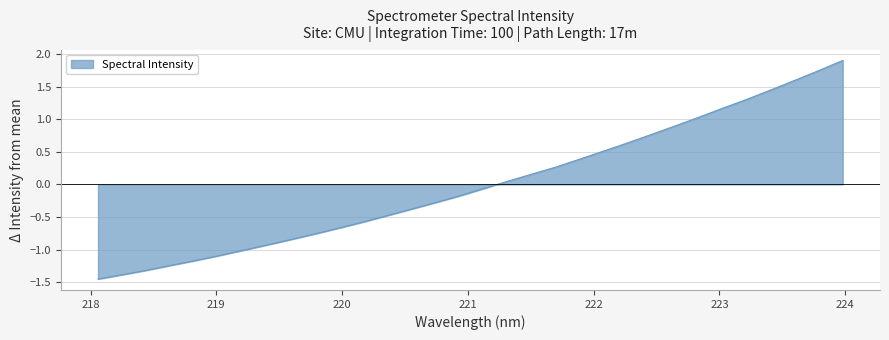

What is the maximum value shown in the chart?

1.9